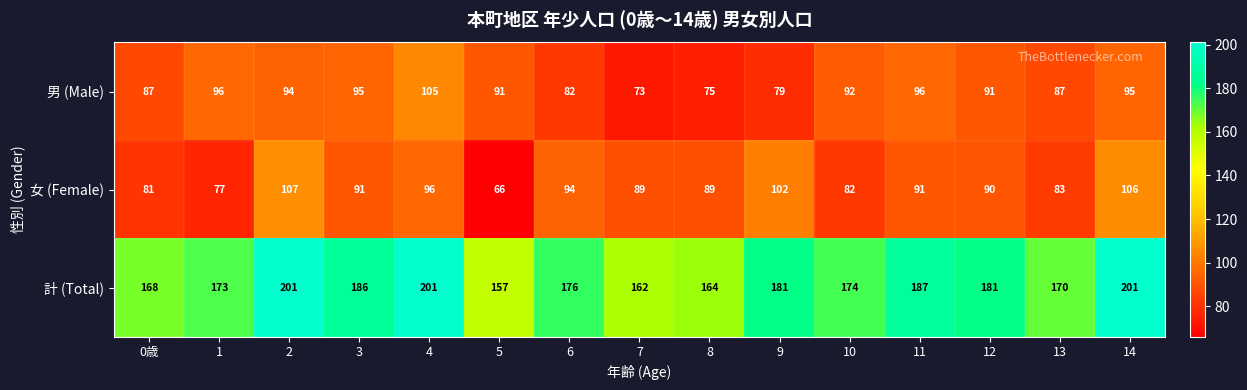

What is the smallest value displayed?

66